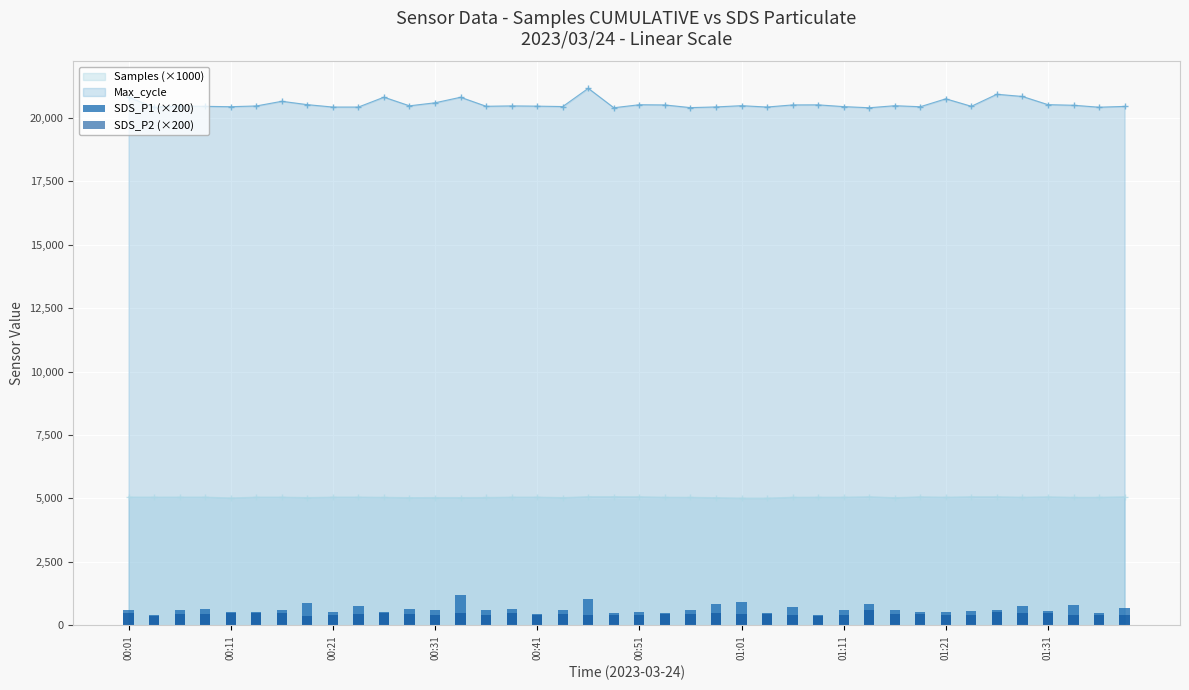

True or false: Samples (×1000) and Max_cycle cross at least once.

False